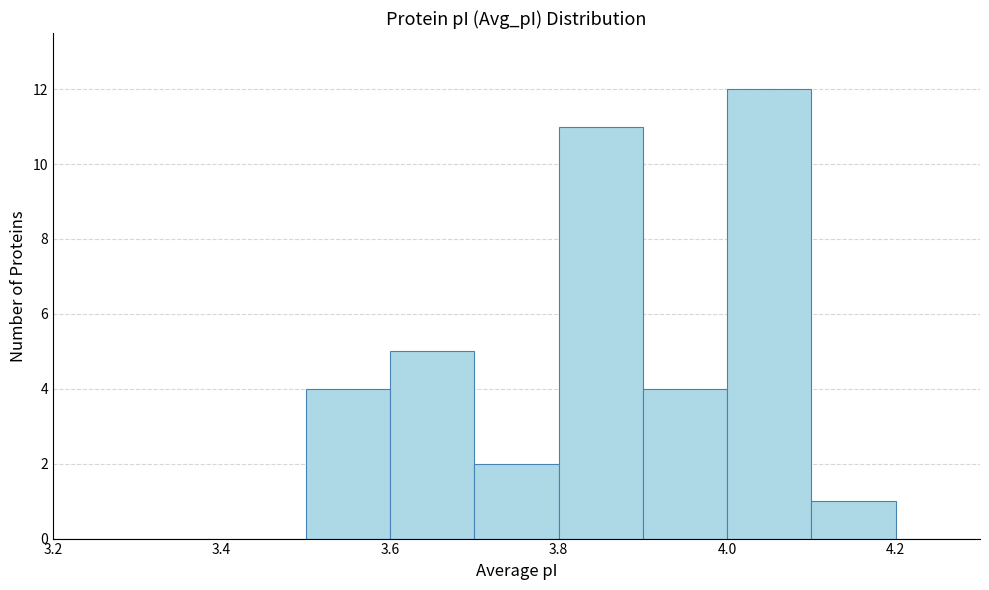

Reading left to right, transcribe this chart: for each bar, give the range it covers on the x-axis and its height. The values are not printed on the chart, so give them approximately, as read against the axis.

3.2 to 3.3: 0
3.3 to 3.4: 0
3.4 to 3.5: 0
3.5 to 3.6: 4
3.6 to 3.7: 5
3.7 to 3.8: 2
3.8 to 3.9: 11
3.9 to 4.0: 4
4.0 to 4.1: 12
4.1 to 4.2: 1
4.2 to 4.3: 0